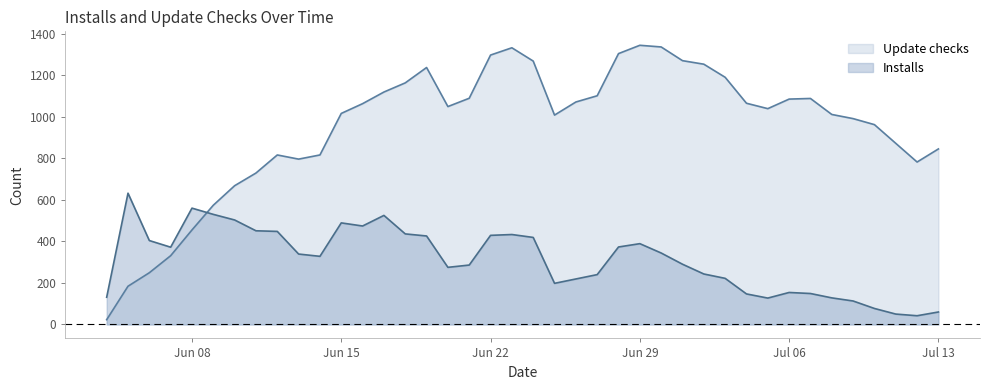

Between 2020-06-21 and 2020-06-30, which is larger?

2020-06-30